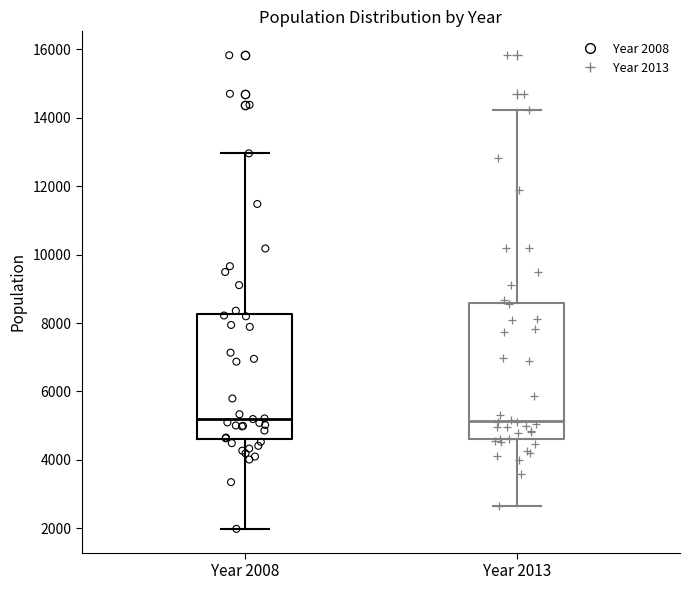

Reading left to right, read every box against the y-axis: the position of its median line, the range the box covers, and the ends of its whiskers. The values are not printed on the chart, so give them approximately, as read against the axis.

Year 2008: median 5200, box 4600 to 8200, whiskers 2000 to 13000
Year 2013: median 5200, box 4600 to 8600, whiskers 2600 to 14200